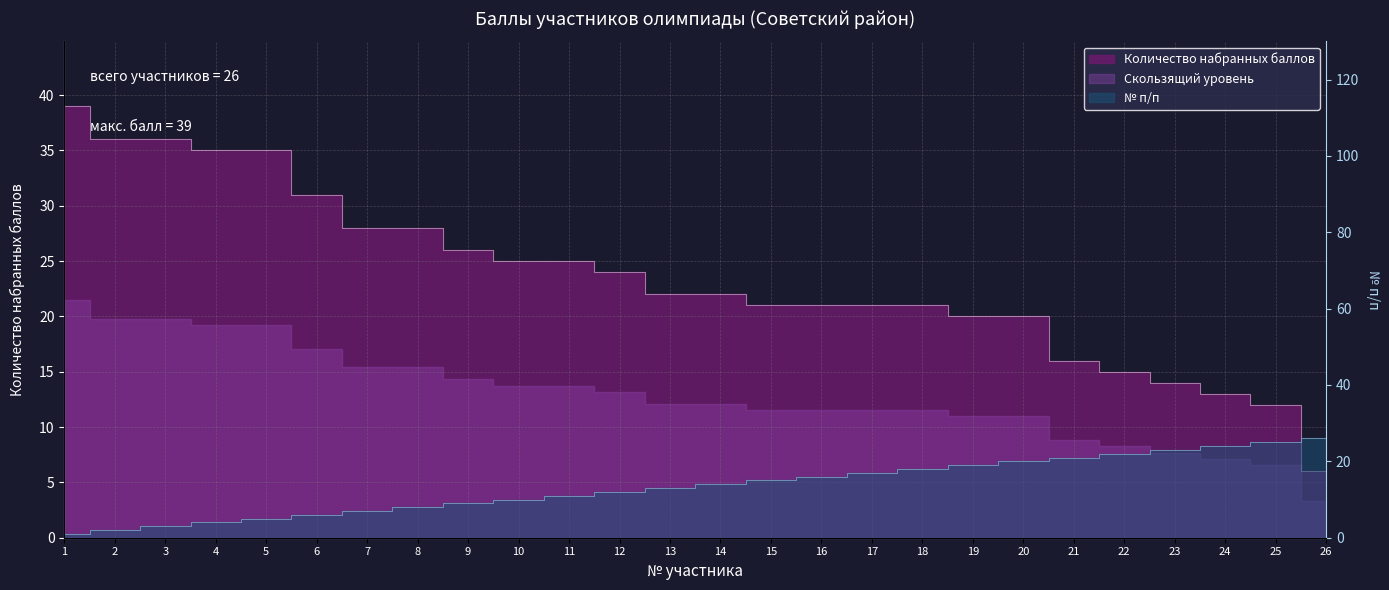

What is the value of the Количество набранных баллов point at the 18th from the left?

21